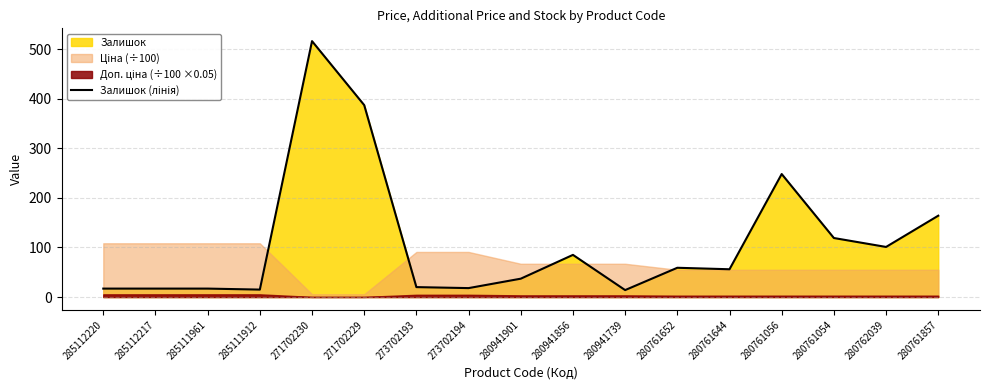

Reading left to right, transcribe all the data shown in this chart.

285112220=17	285112217=17	285111961=17	285111912=15	271702230=516	271702229=387	273702193=20	273702194=18	280941901=37	280941856=85	280941739=14	280761652=59	280761644=56	280761056=248	280761054=119	280762039=101	280761857=164